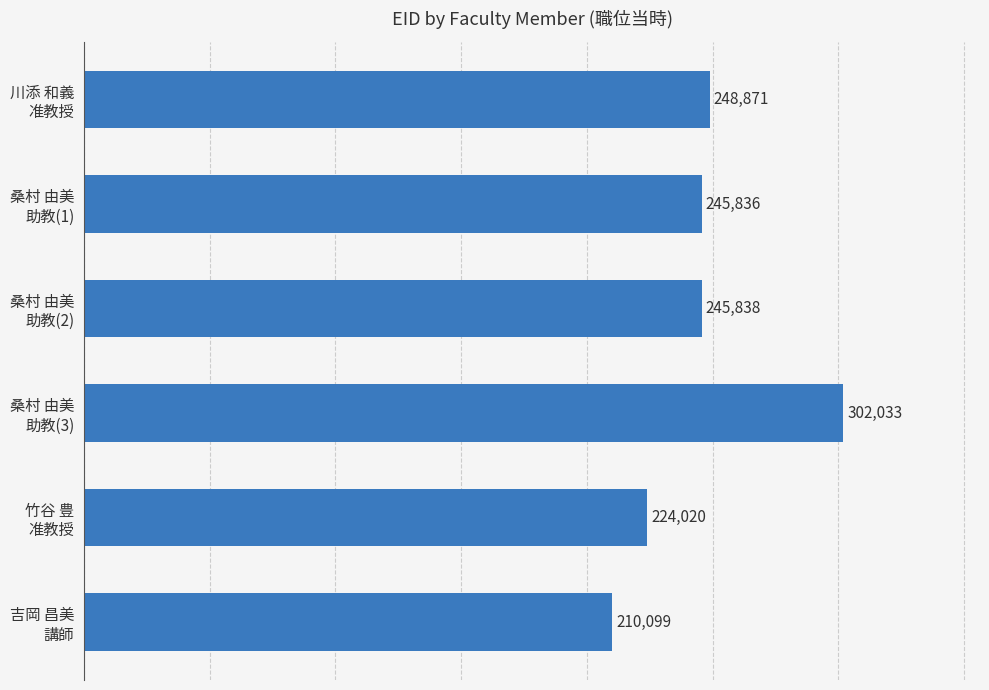

Rank the categories by value from lowest to highest.

吉岡 昌美
講師, 竹谷 豊
准教授, 桑村 由美
助教(1), 桑村 由美
助教(2), 川添 和義
准教授, 桑村 由美
助教(3)